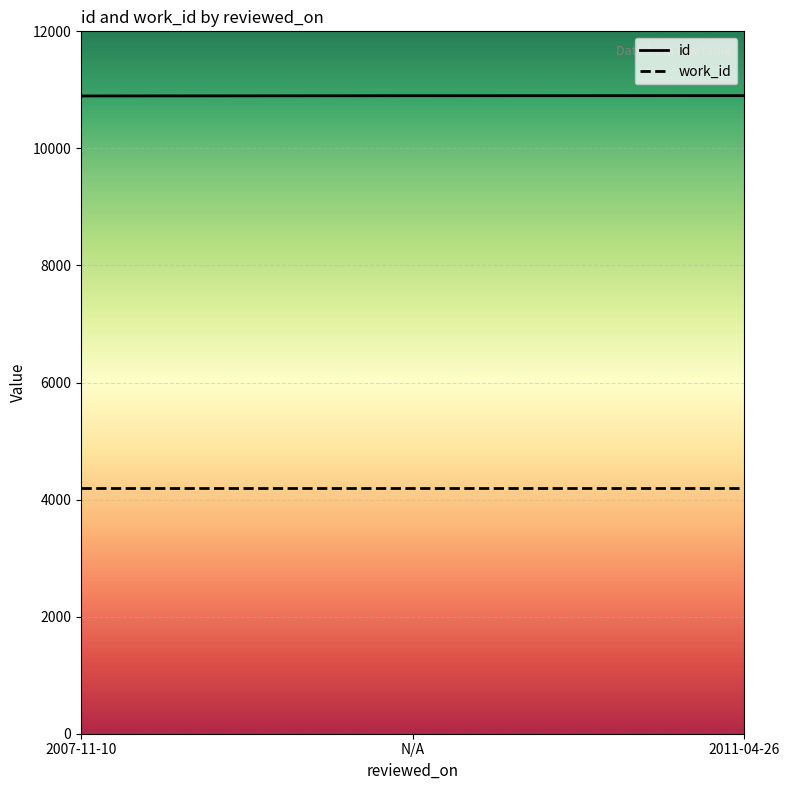

List the labels in order of id value, smallest first.

2007-11-10, N/A, 2011-04-26